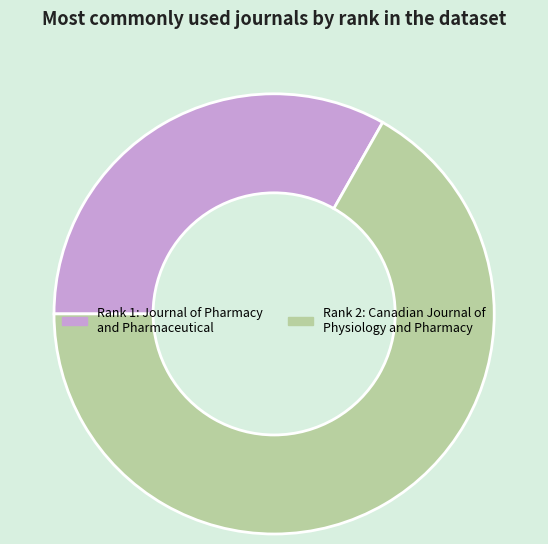

Between Rank 2: Canadian Journal of Physiology and Pharmacy and Rank 1: Journal of Pharmacy and Pharmaceutical, which is larger?

Rank 2: Canadian Journal of Physiology and Pharmacy